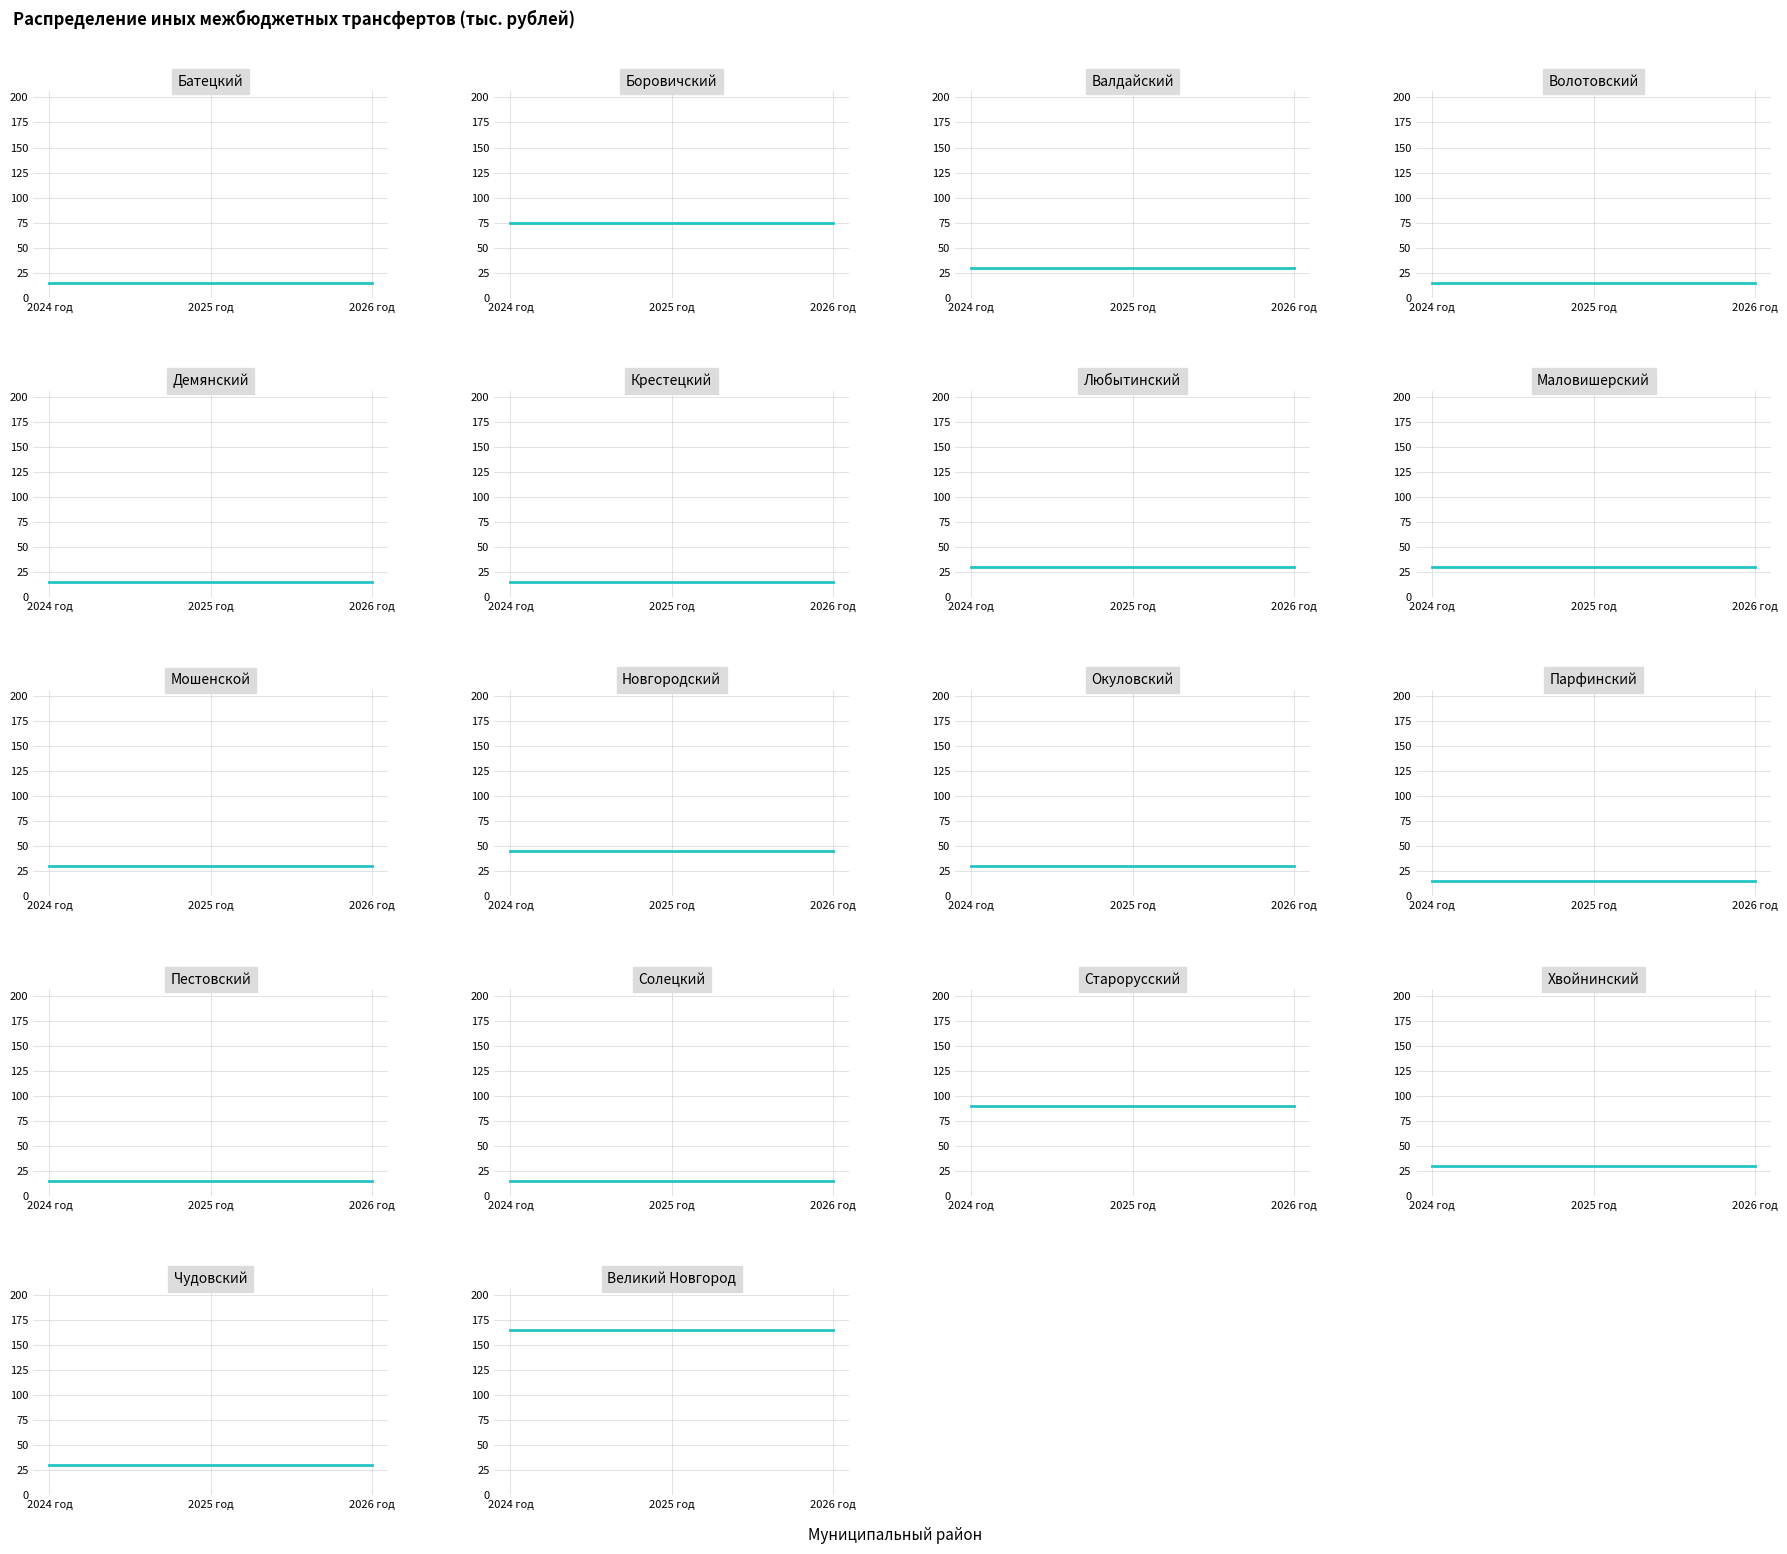

The 2025 год series shows 15 at Солецкий. True or false?

True